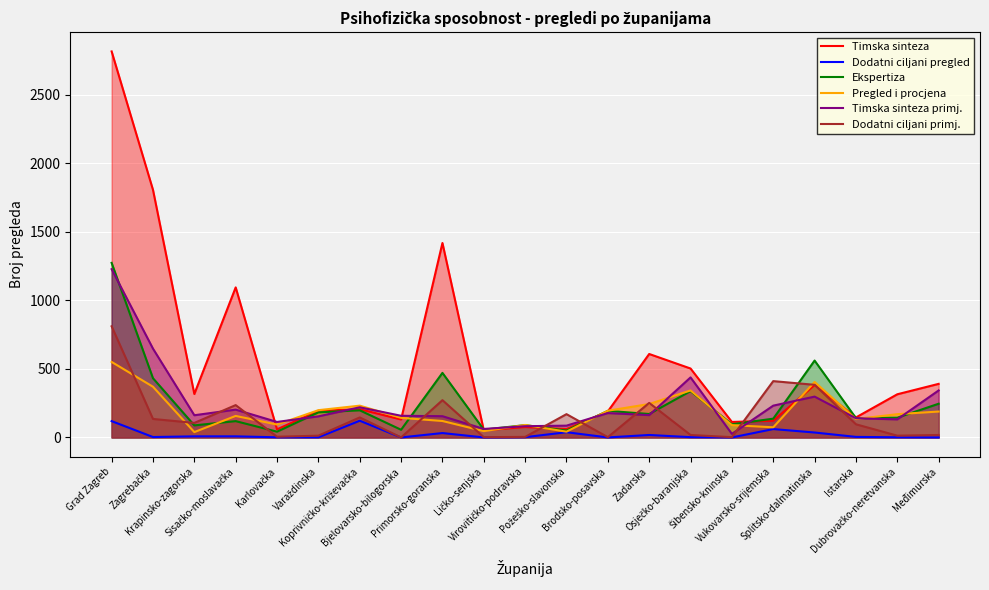

At how many categories does at least one series exceed 766?

4